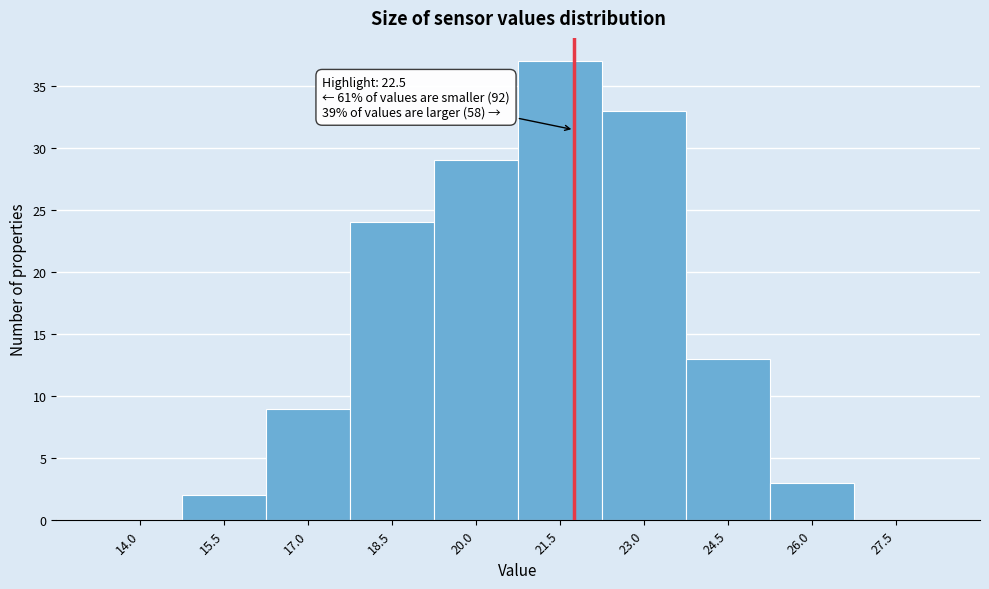

Reading left to right, list all the values displayed in this chart.

14.0=0	15.5=2	17.0=9	18.5=24	20.0=29	21.5=37	23.0=33	24.5=13	26.0=3	27.5=0